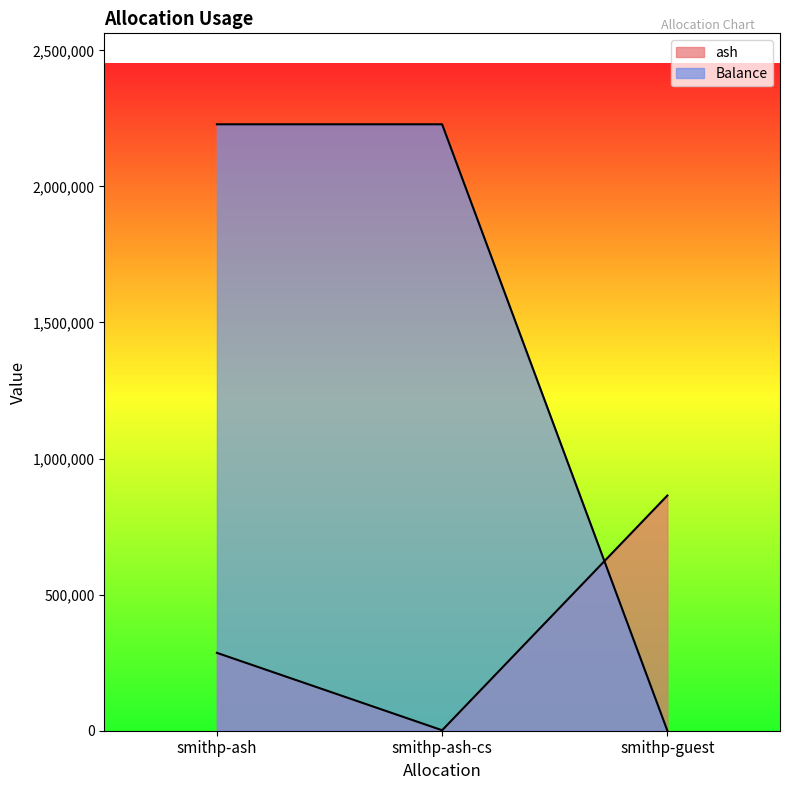

What is the approximate value of Balance at smithp-ash?

2228122.3